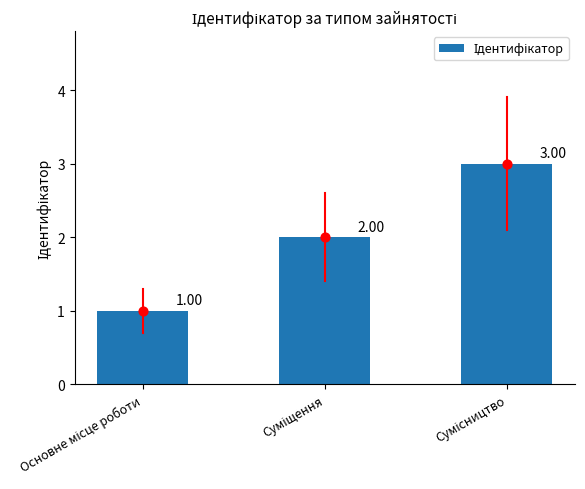

Between Сумісництво and Основне місце роботи, which is larger?

Сумісництво